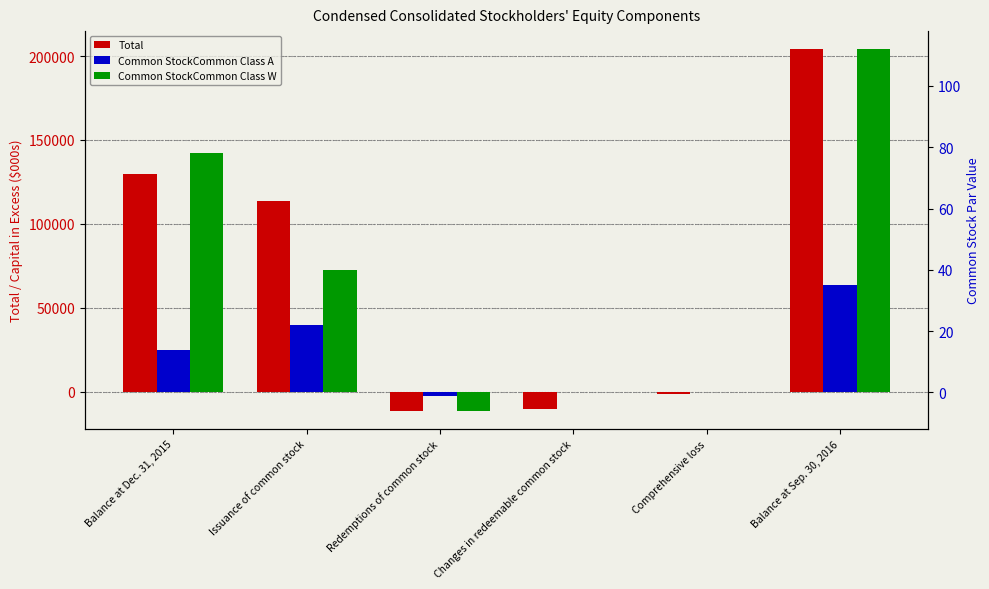

What is the total value across all series at Comprehensive loss?

-1218